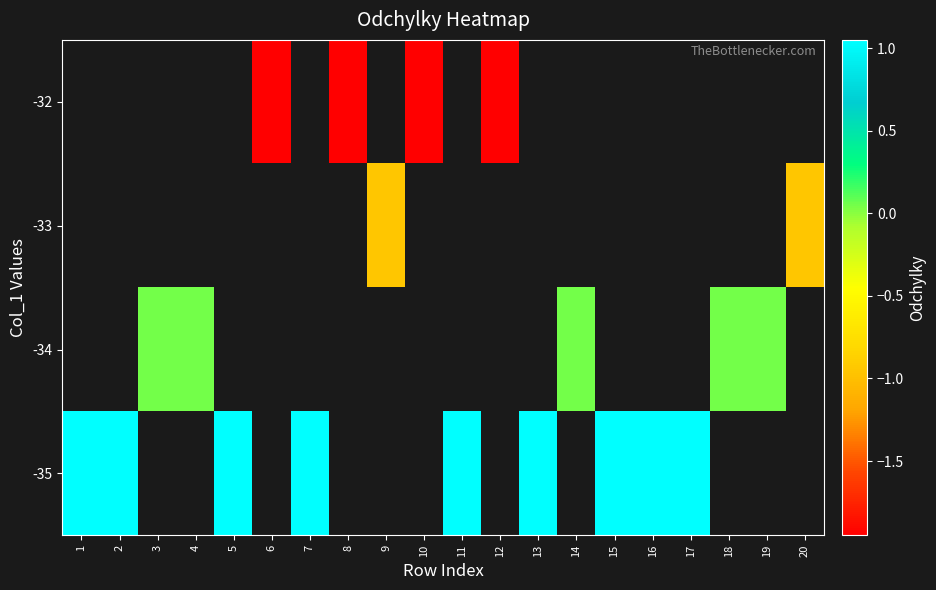

The value of row_1 at 18 is 0.0. True or false?

True